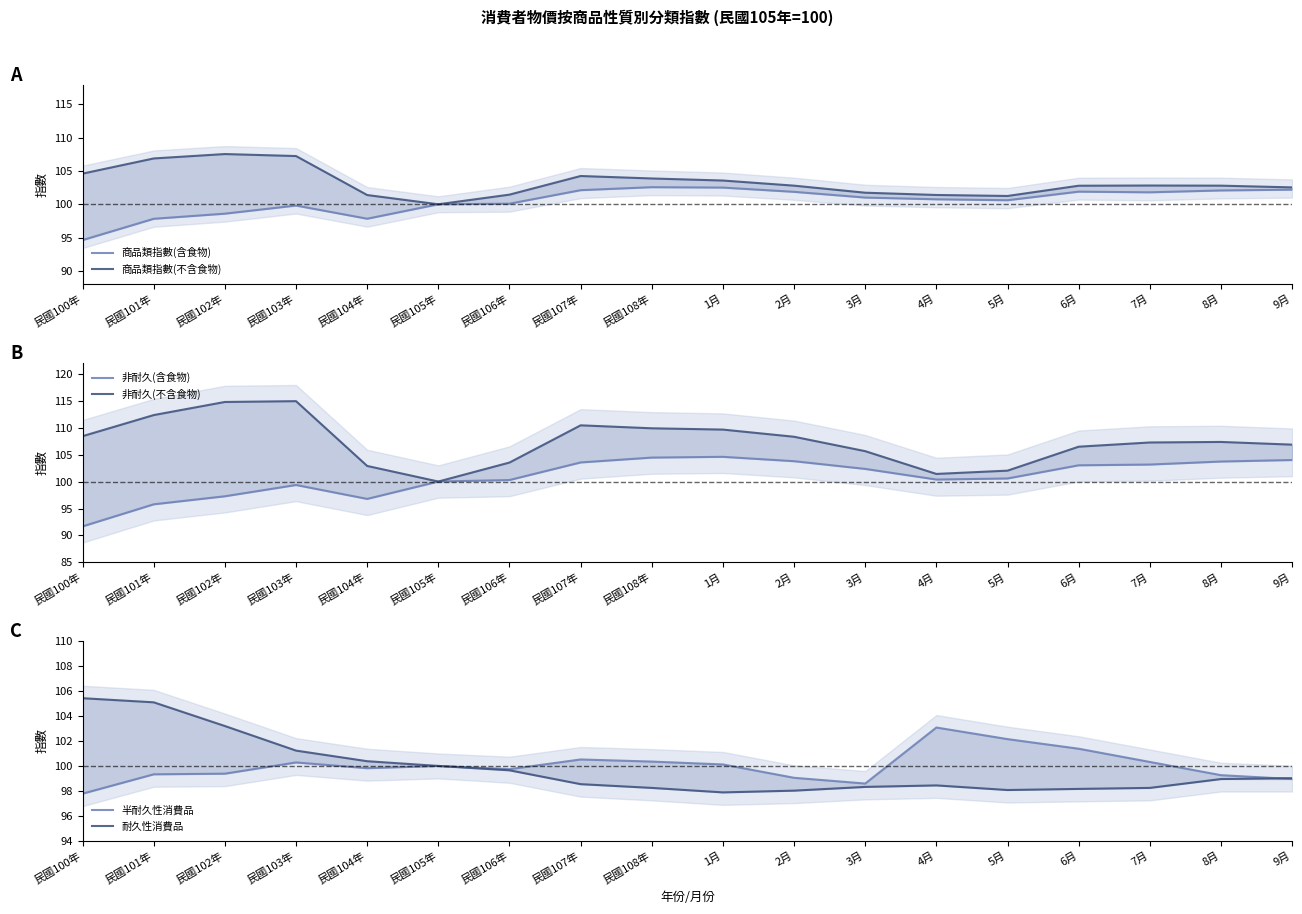

What is the difference between the second highest and second lowest values in the 耐久性消費品 series?

7.1